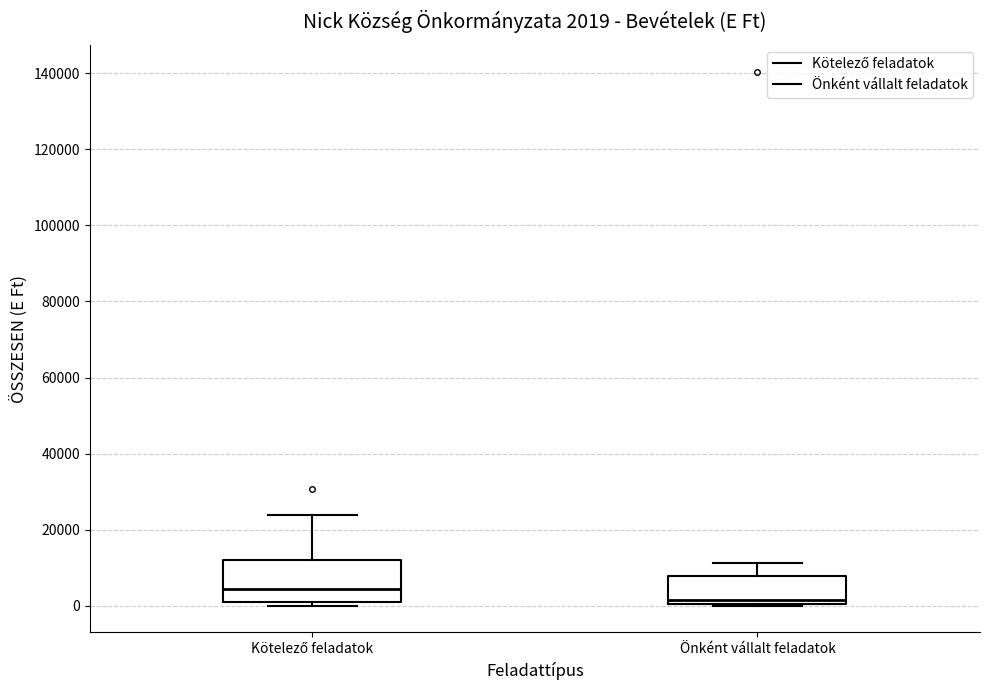

Which box is the tallest, from its lower edge to its upper edge?

Kötelező feladatok